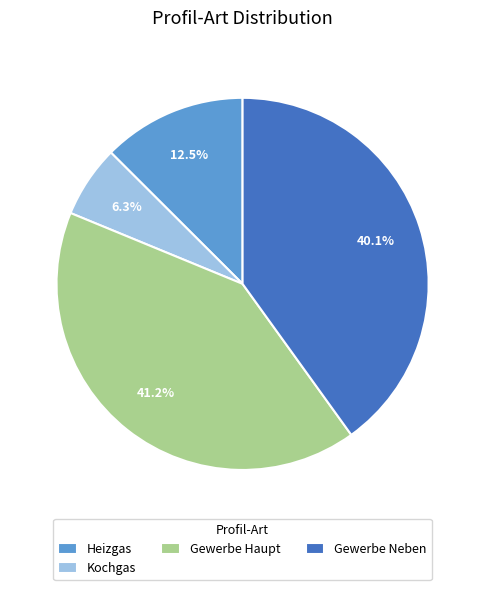

Approximately how many times larger is the value at Gewerbe Neben compared to Gewerbe Haupt?

1.0